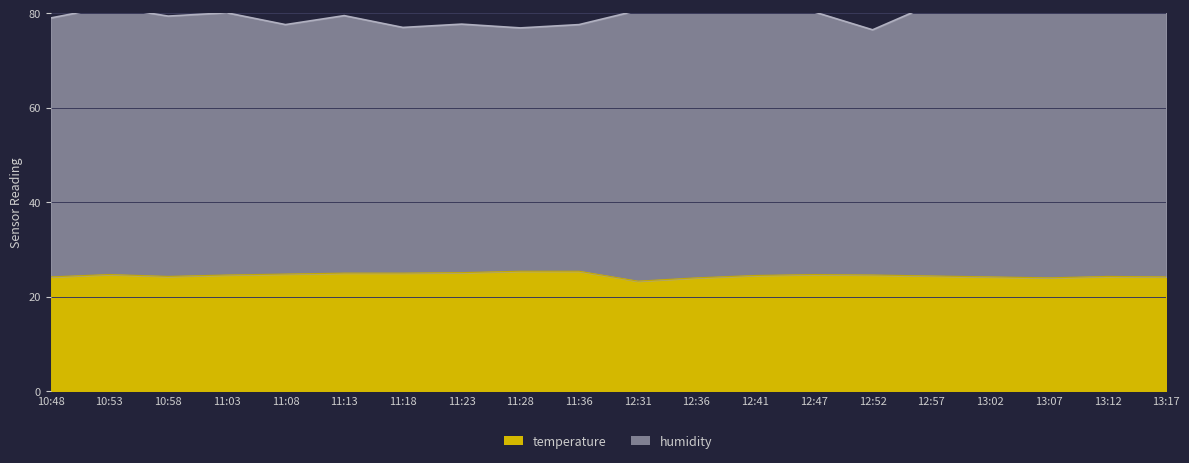

Is it true that temperature equals 40.3 at 12:52?

False